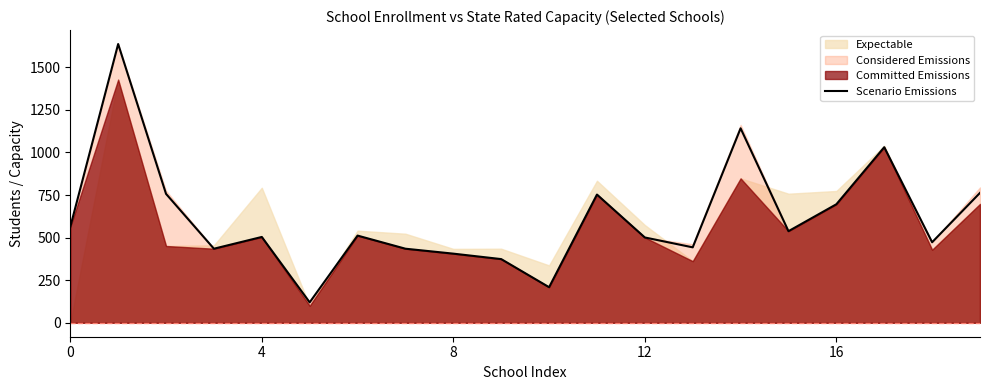

What is the label of the 20th point from the left?

19